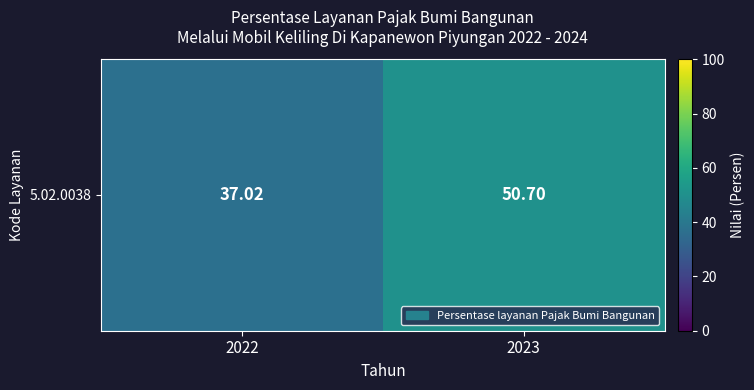

Which has a higher value, 2023 or 2022?

2023